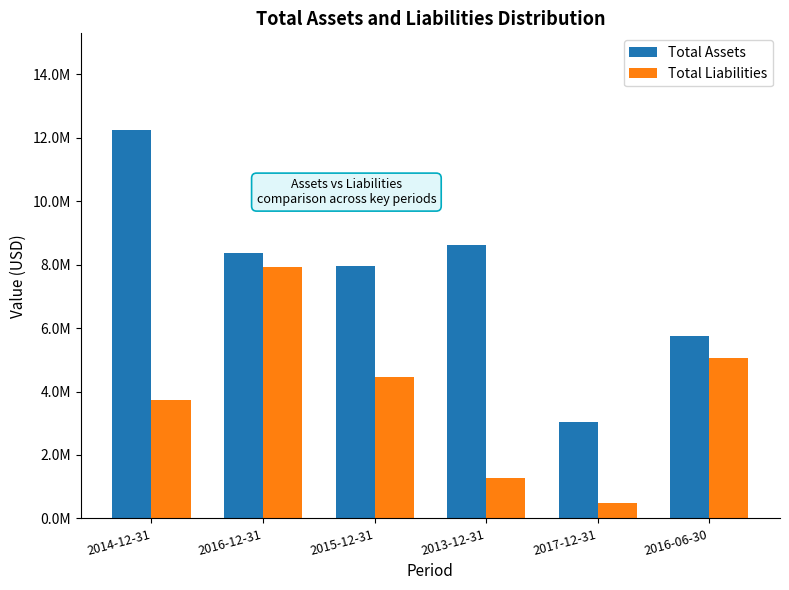

Are the bars horizontal?

No